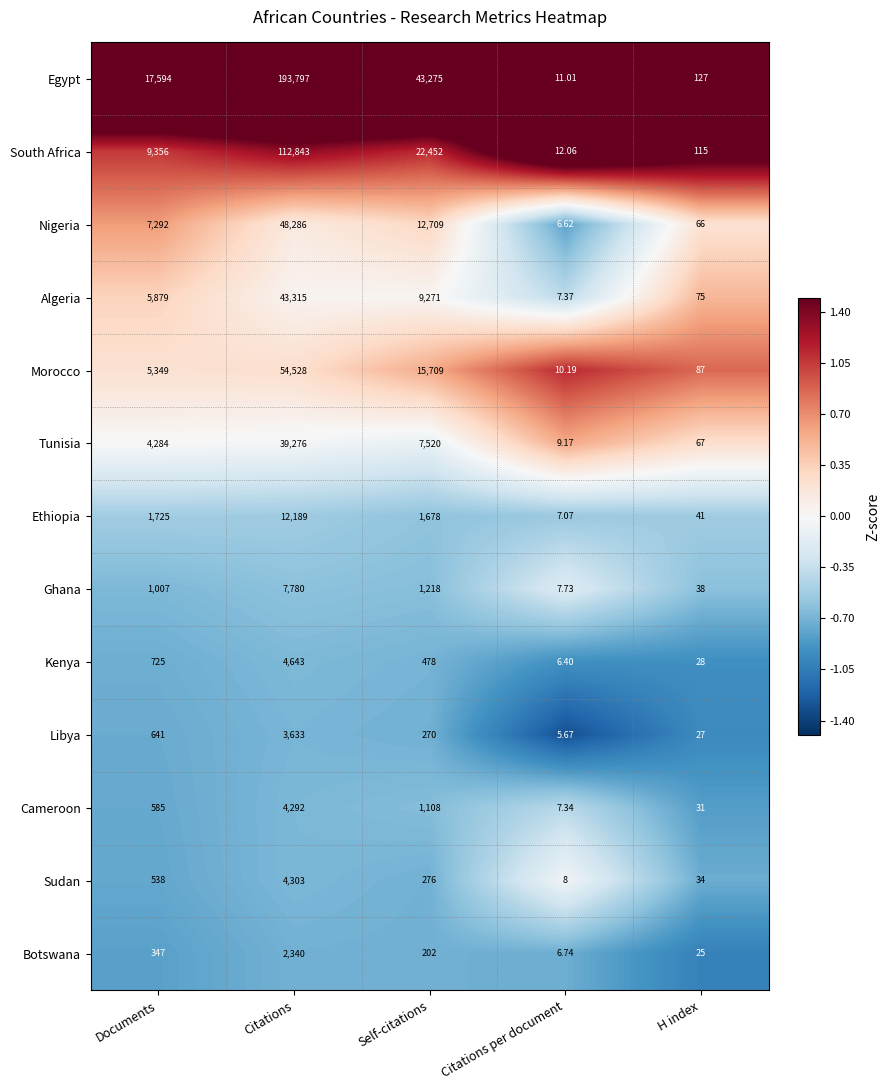

Which series has the largest range (max minus min)?

Egypt